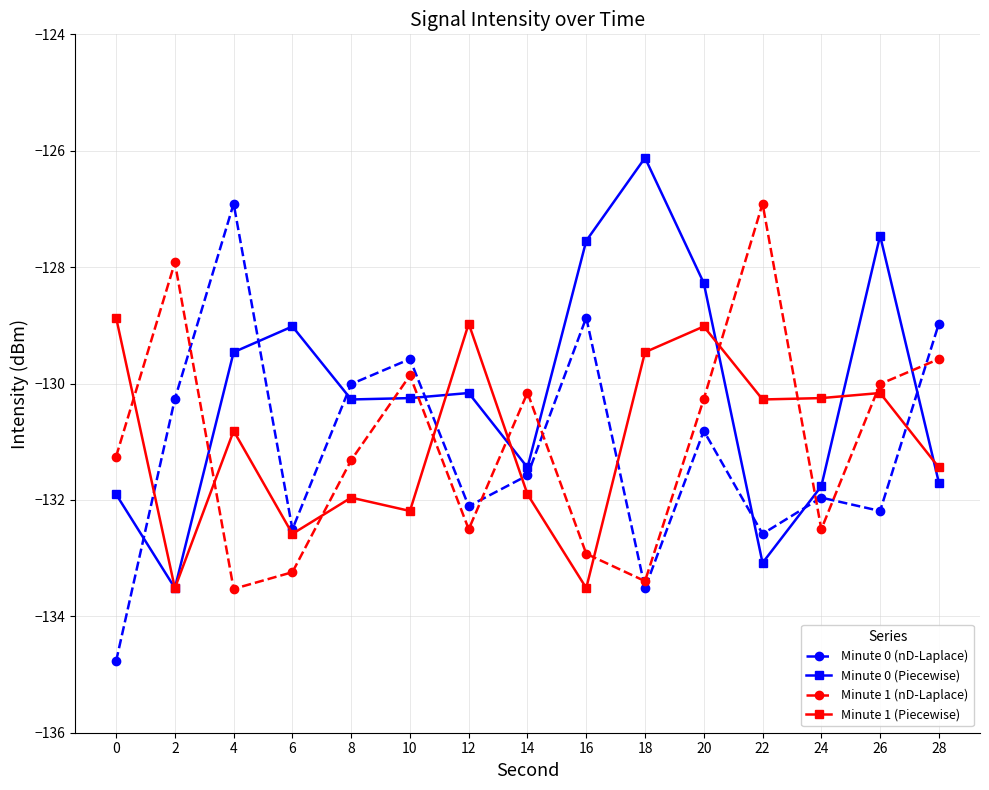

What is the maximum value for Minute 0 (Piecewise)?

-126.1